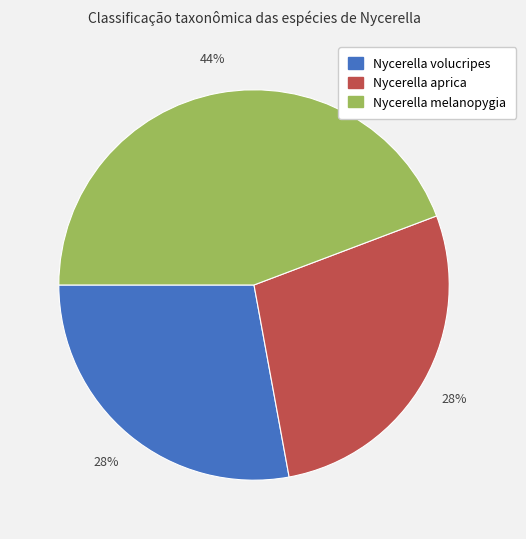

To the nearest percent, what is the combined percentage of Nycerella volucripes and Nycerella melanopygia?

72%